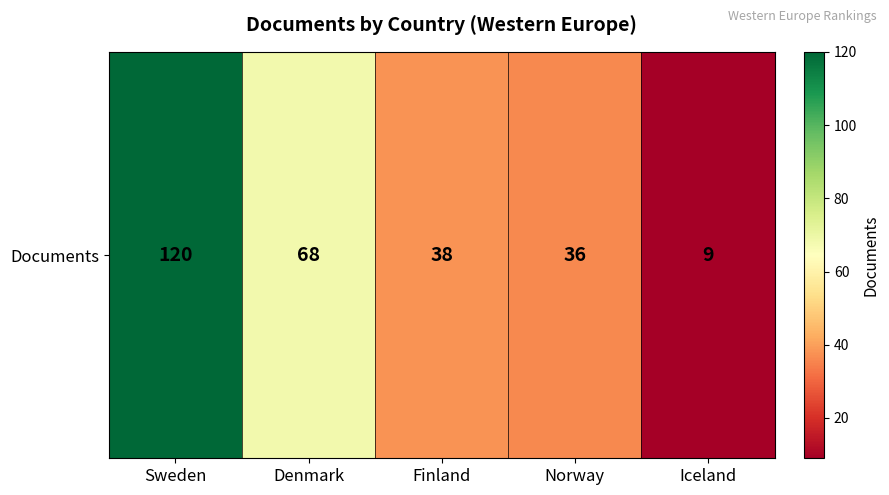

Reading left to right, what are all the values shown in this chart?

120	68	38	36	9